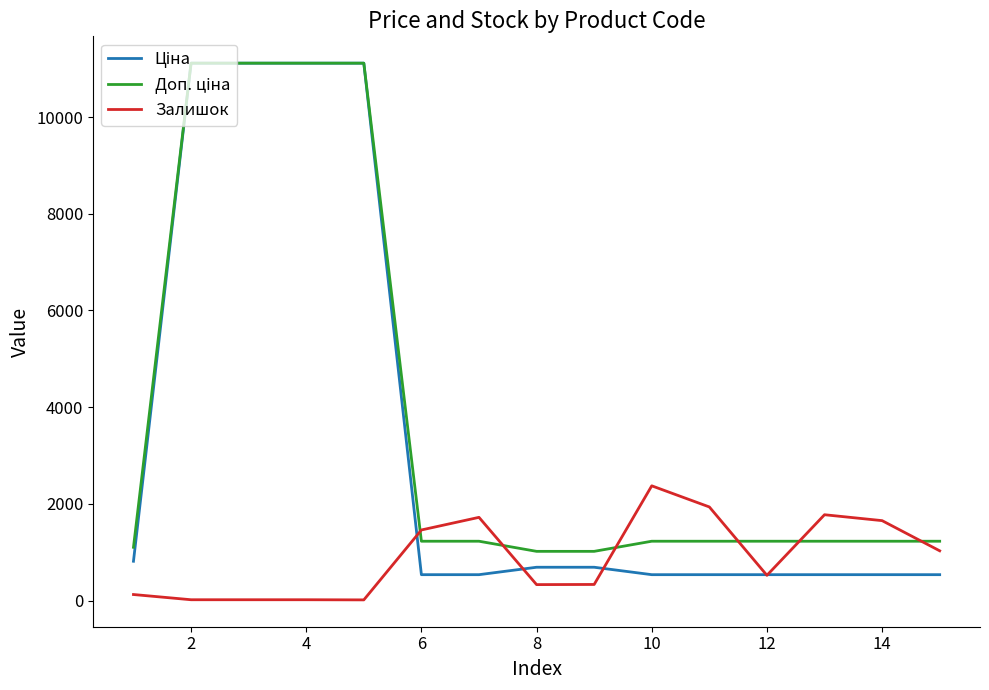

What is the maximum value shown in the chart?

11113.6